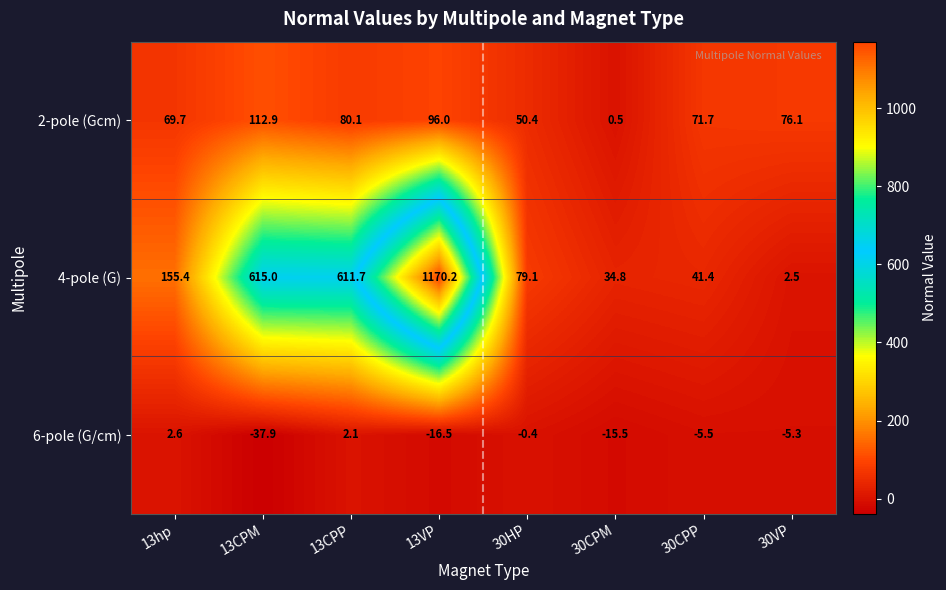

Reading left to right, transcribe all the data shown in this chart.

2-pole (Gcm): 69.7	112.9	80.1	96.0	50.4	0.5	71.7	76.1
4-pole (G): 155.4	615.0	611.7	1170.2	79.1	34.8	41.4	2.5
6-pole (G/cm): 2.6	-37.9	2.1	-16.5	-0.4	-15.5	-5.5	-5.3